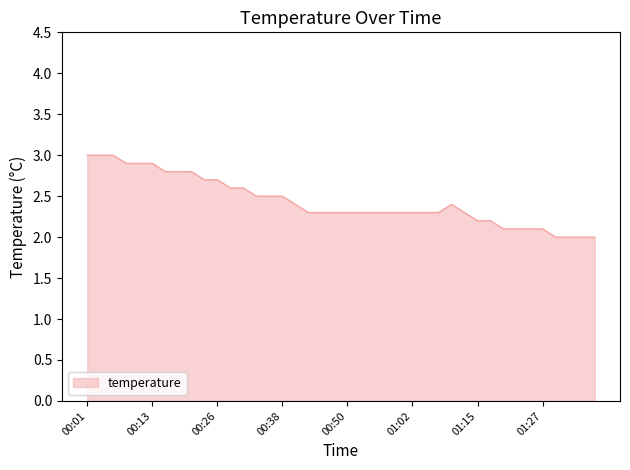

What is the greatest value displayed?

3.0